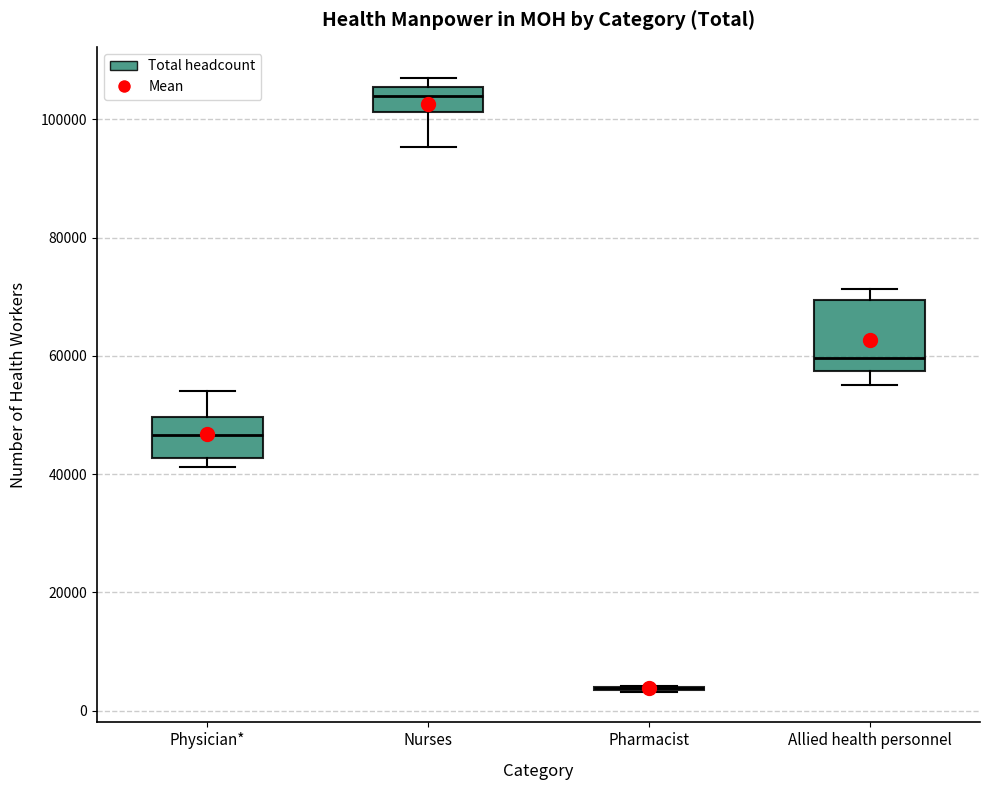

Where does the lower whisker of the box for Nurses end on the y-axis? The values are not printed on the chart, so give them approximately, as read against the axis.

96000